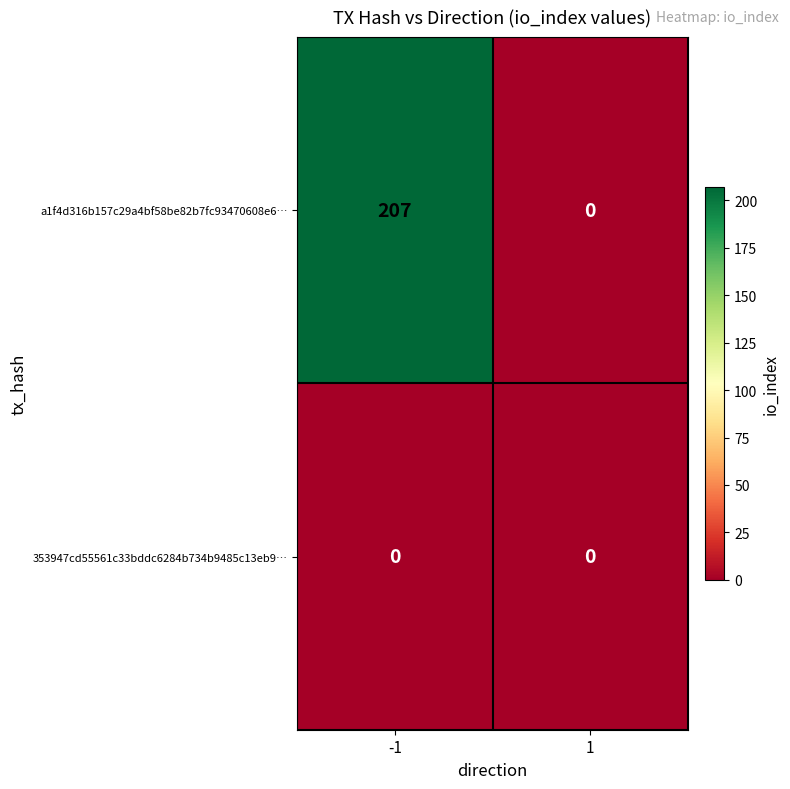

At which category is the sum across all series the highest?

-1